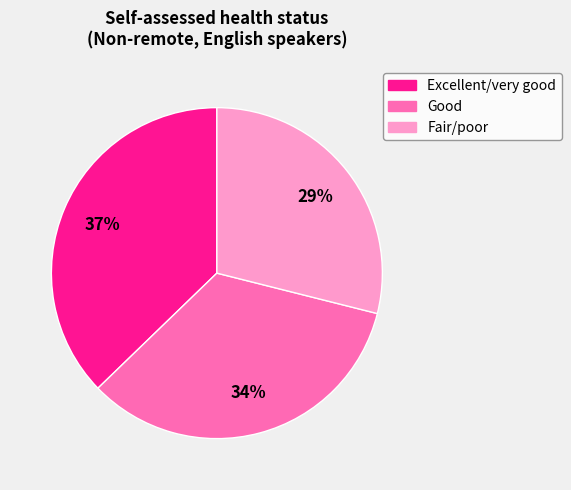

To the nearest percent, what is the difference between the largest and smallest slice percentages?

8%